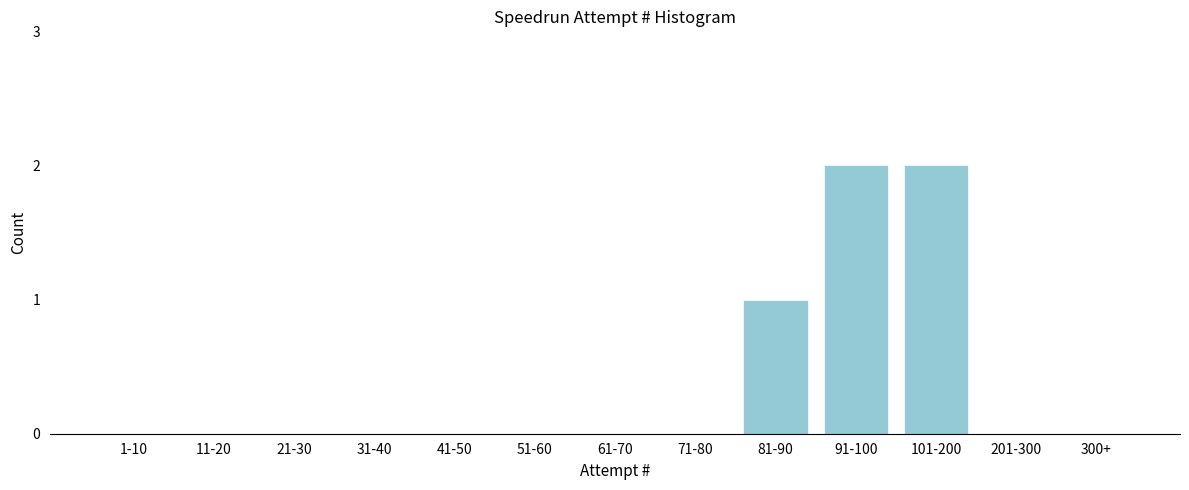

Reading left to right, extract all data points from this chart.

1-10=0	11-20=0	21-30=0	31-40=0	41-50=0	51-60=0	61-70=0	71-80=0	81-90=1	91-100=2	101-200=2	201-300=0	300+=0